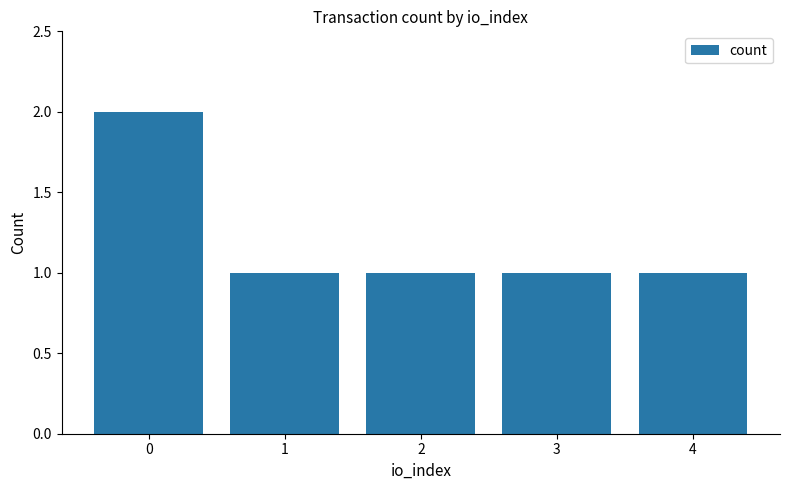

Count the values in the range 1 to 2.

5